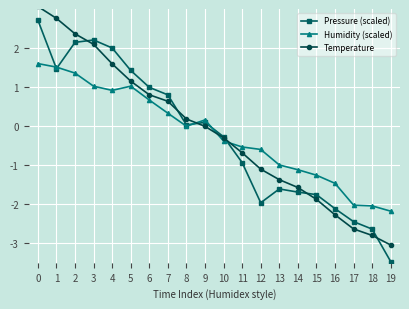

After their last crossing, which series has the higher values: Humidity (scaled) or Temperature?

Humidity (scaled)